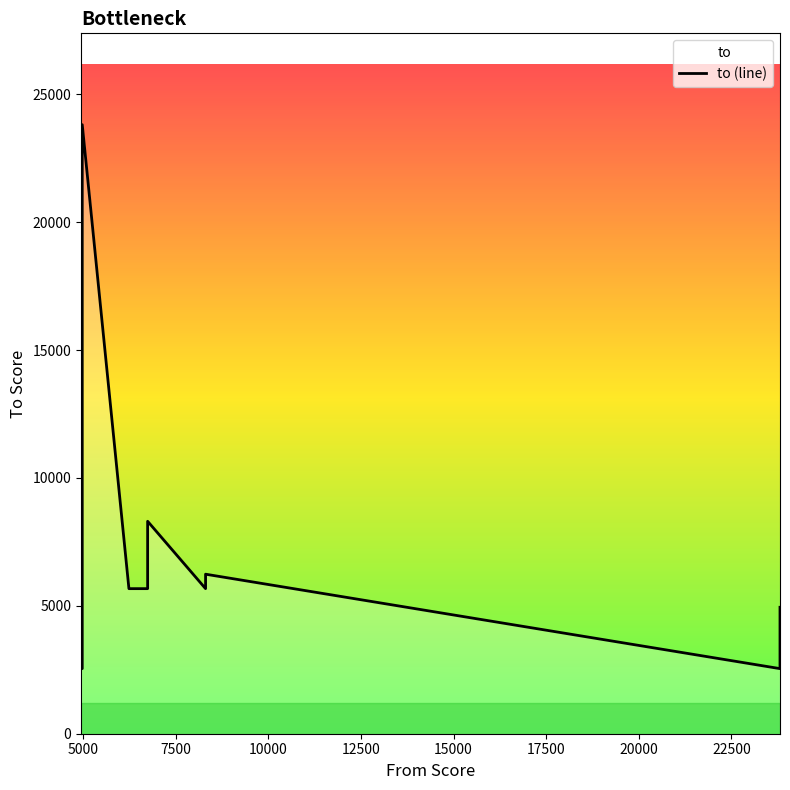

How many points are lower than both their immediate neighbors (excluding endpoints)?

2